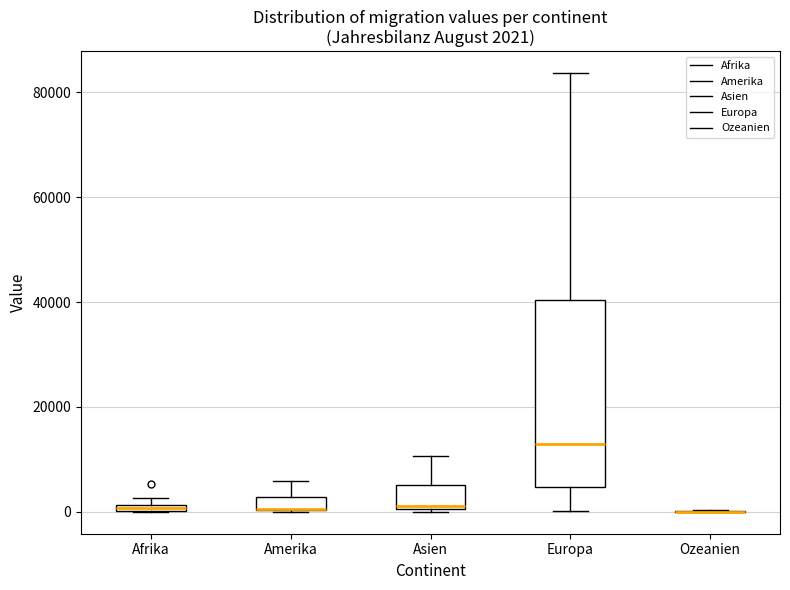

Comparing the boxes themselves (not the whiskers), which one is the tallest?

Europa